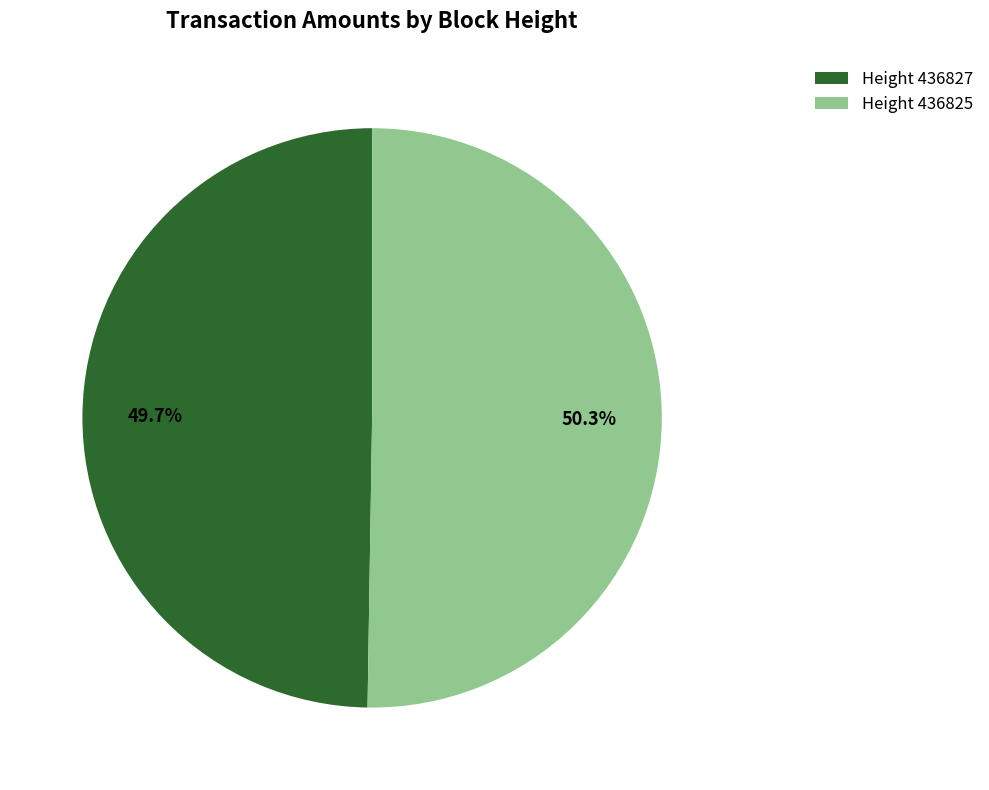

Rank the categories by value from highest to lowest.

Height 436825, Height 436827